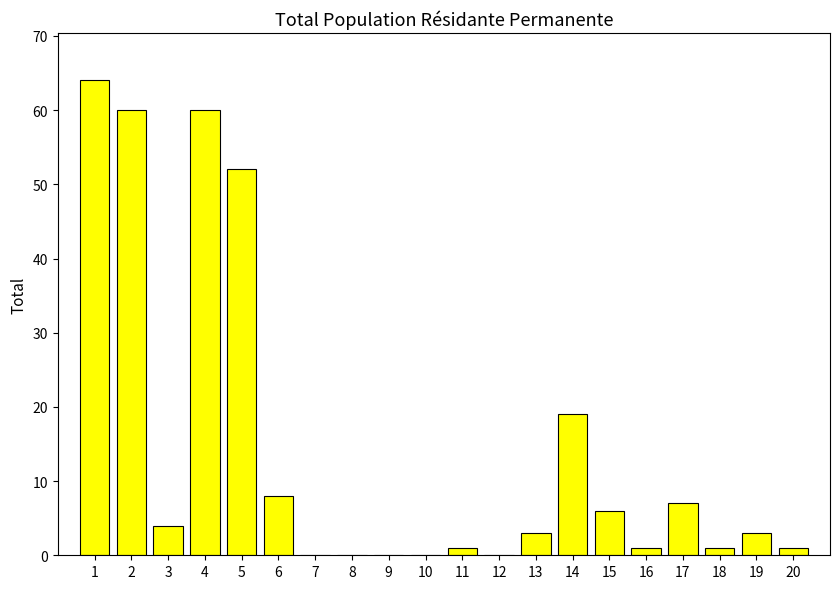

What is the sum of all values?

290